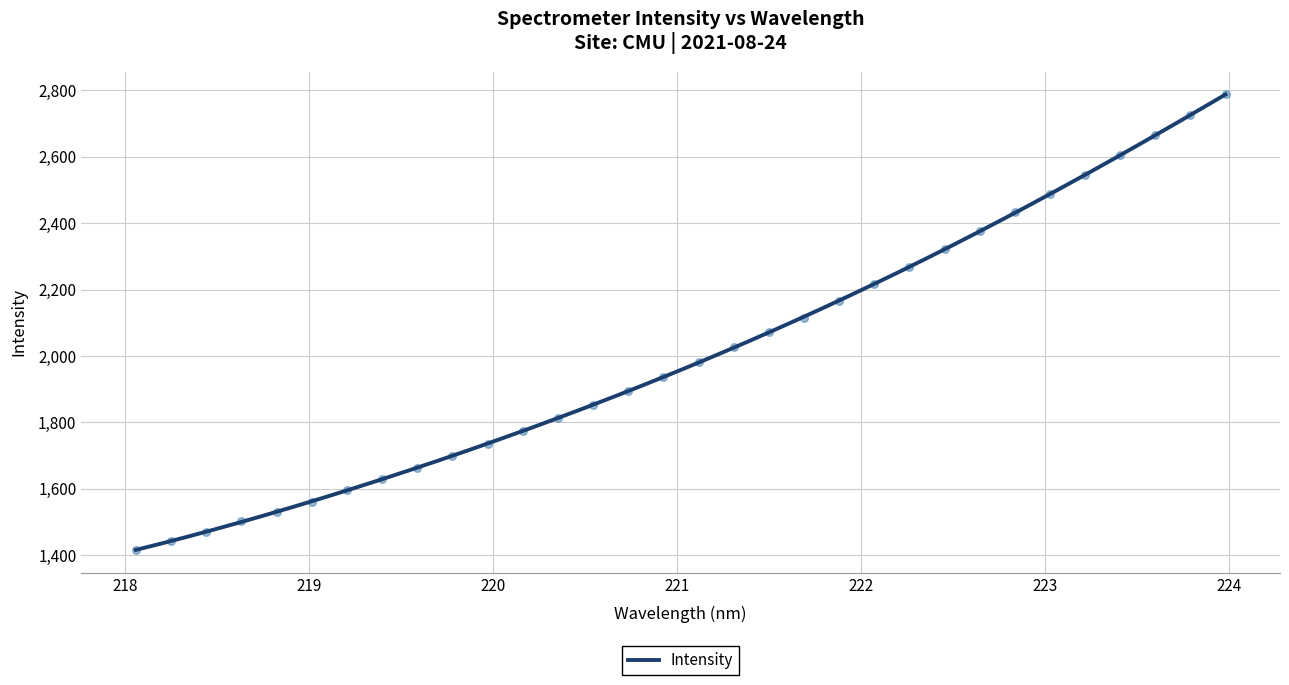

What is the change in value from 220.5444 to 221.3083?

+173.7